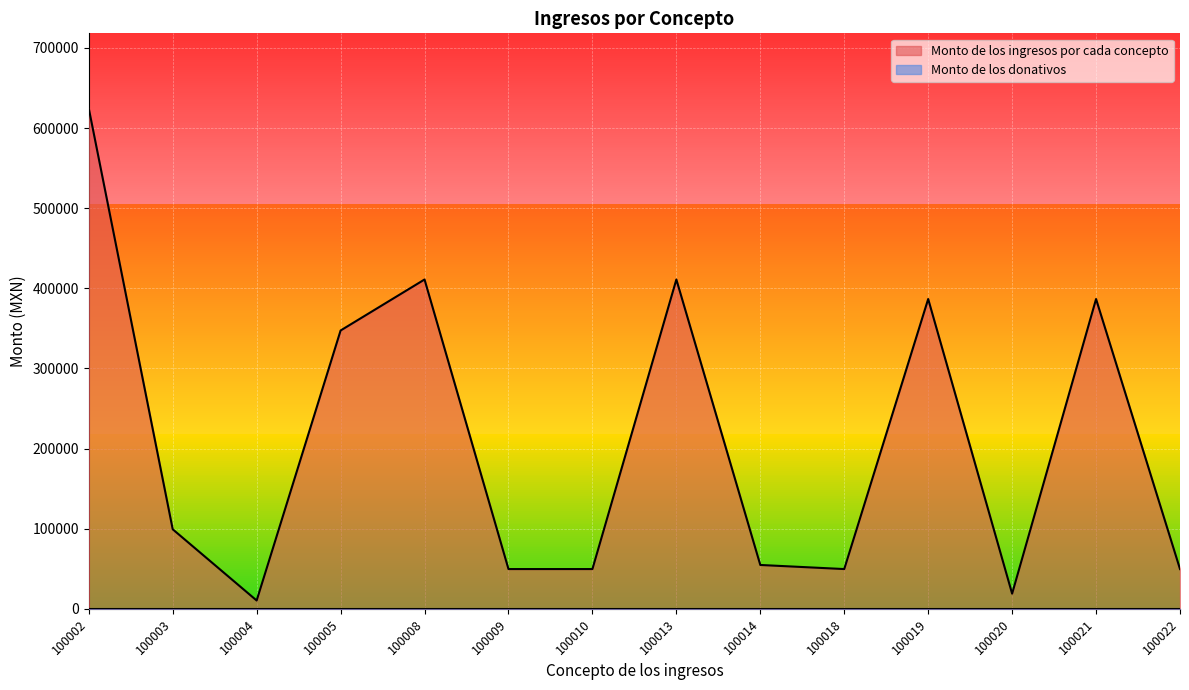

True or false: the data shows 10391.0 at 100004.

True